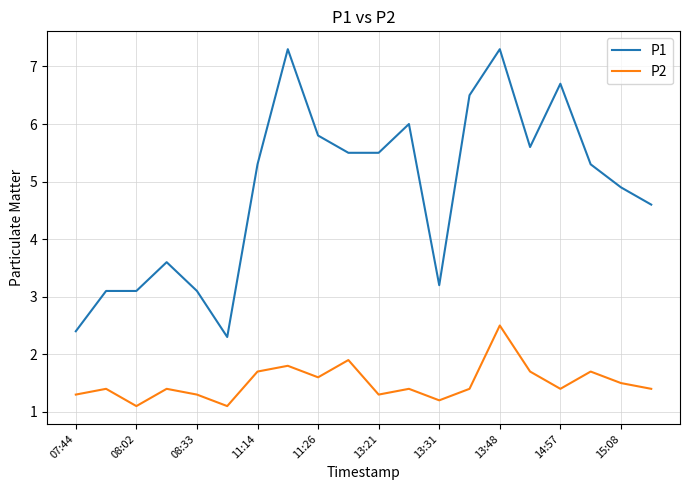

What is the minimum value for P2?

1.1